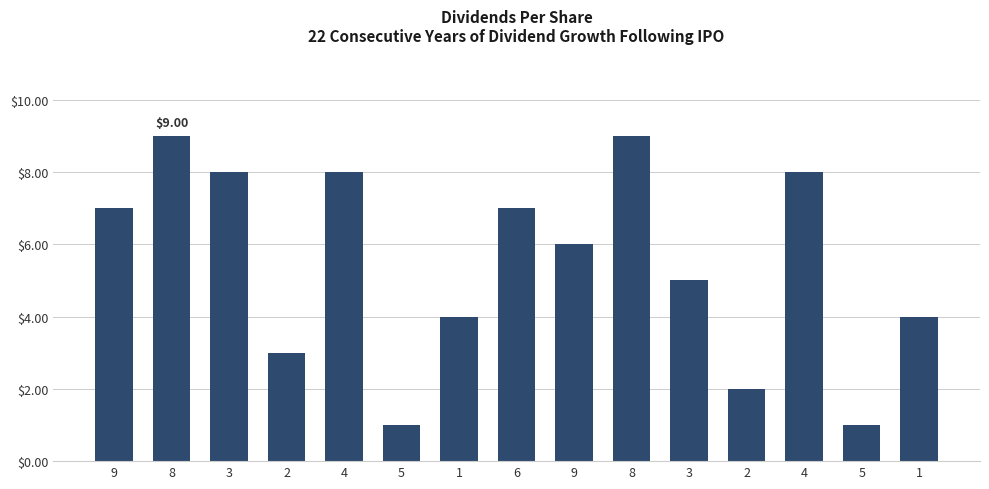

The value at 5 is 0. True or false?

False